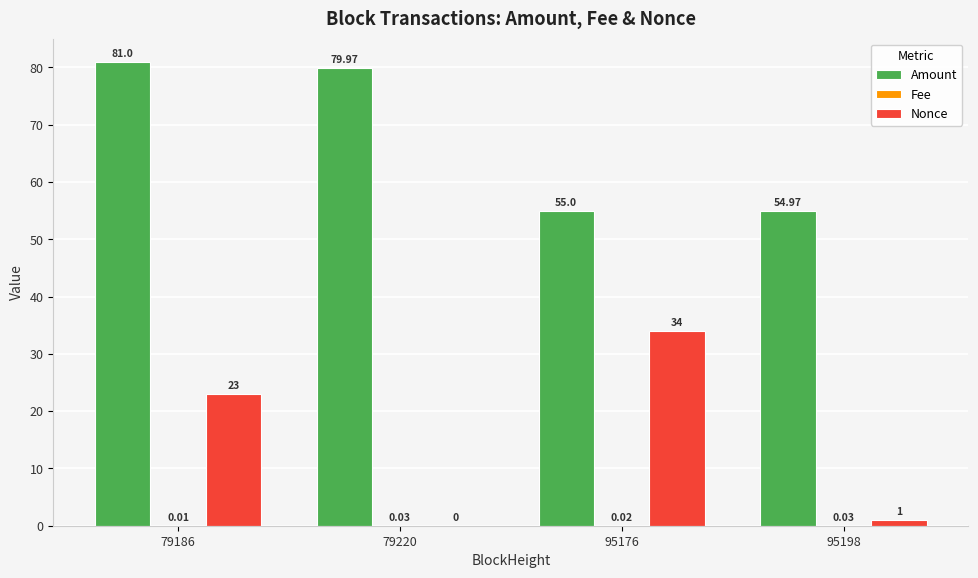

What is the sum of the Nonce values at 95176 and 79220?

34.0